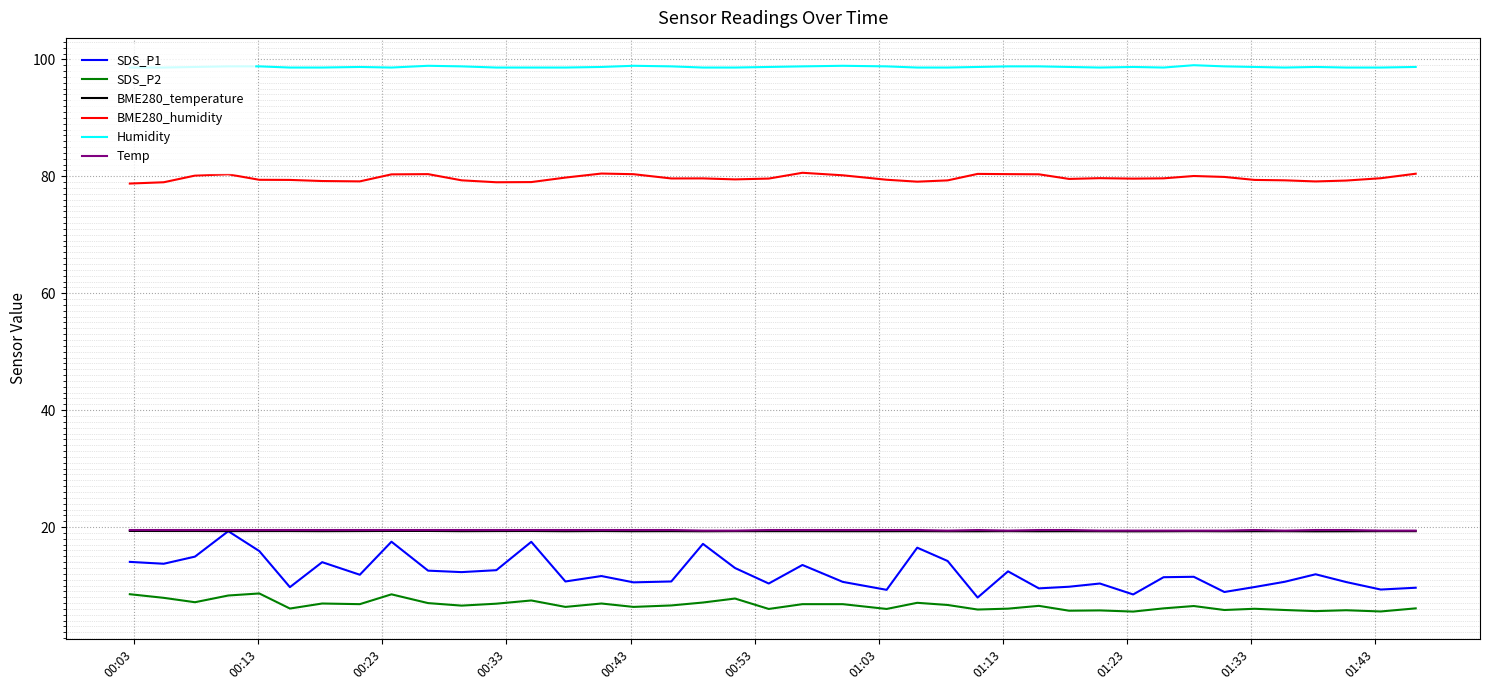

Which series has the largest total across all categories?

Humidity